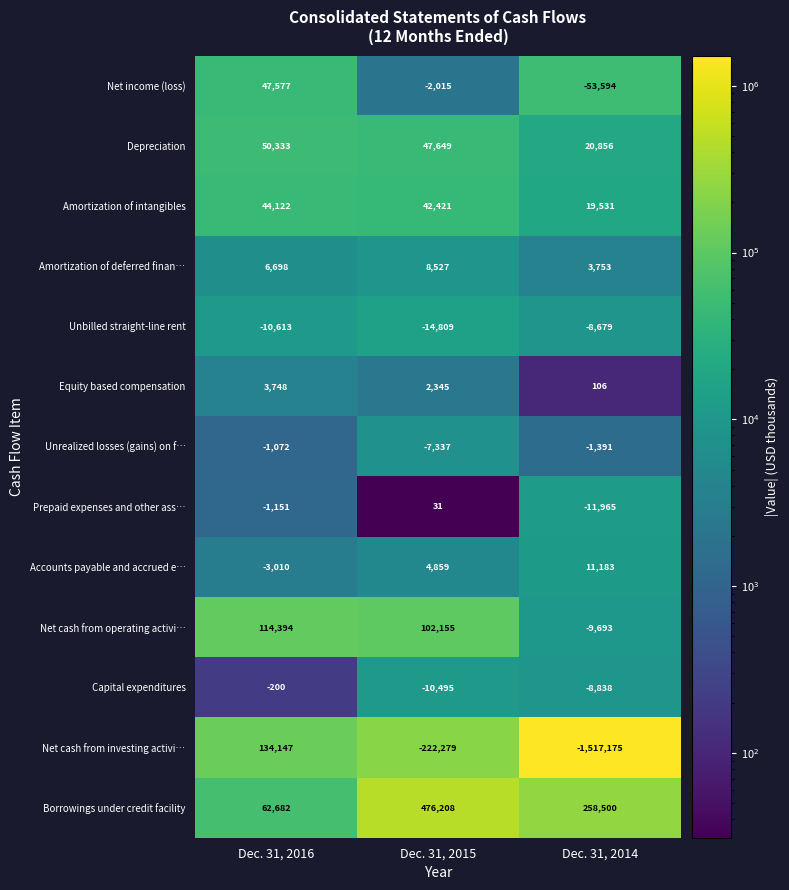

What is the sum of the Prepaid expenses and other ass… values at Dec. 31, 2015 and Dec. 31, 2016?

-1120